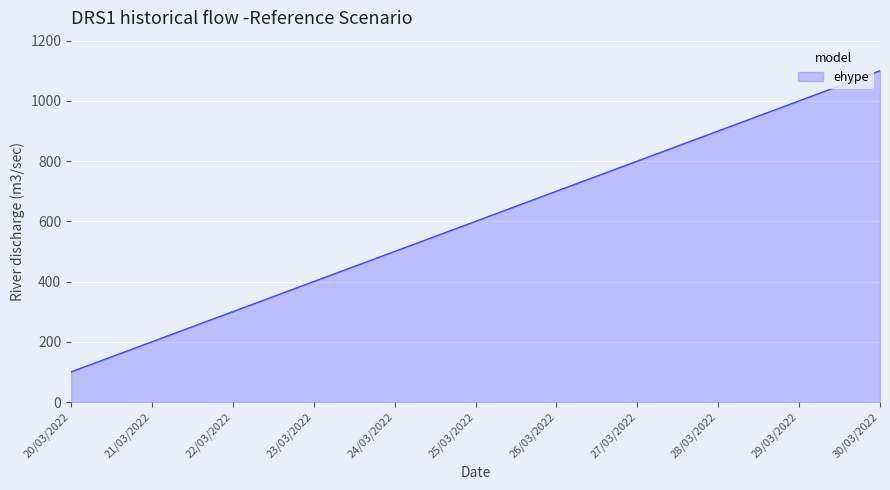

What is the sum of the values at 25/03/2022 and 30/03/2022?

1700